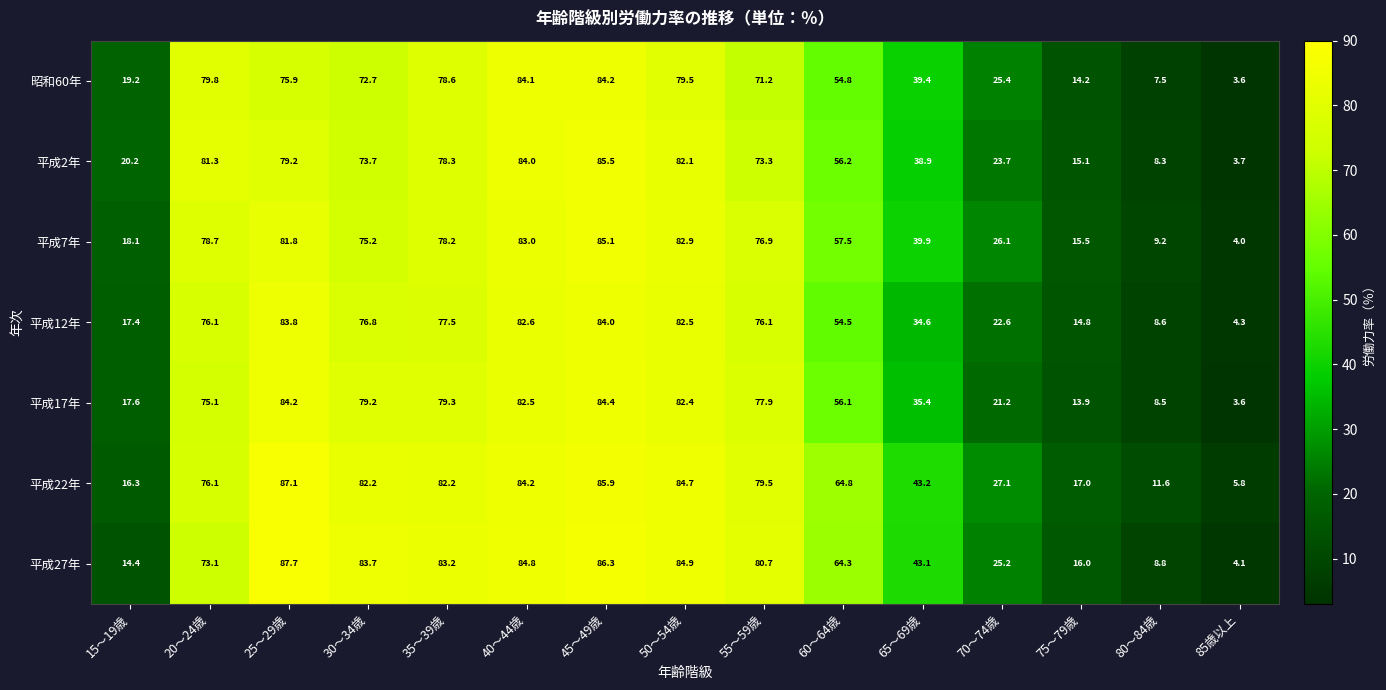

Is it true that 平成7年 equals 148.5 at 45～49歳?

False